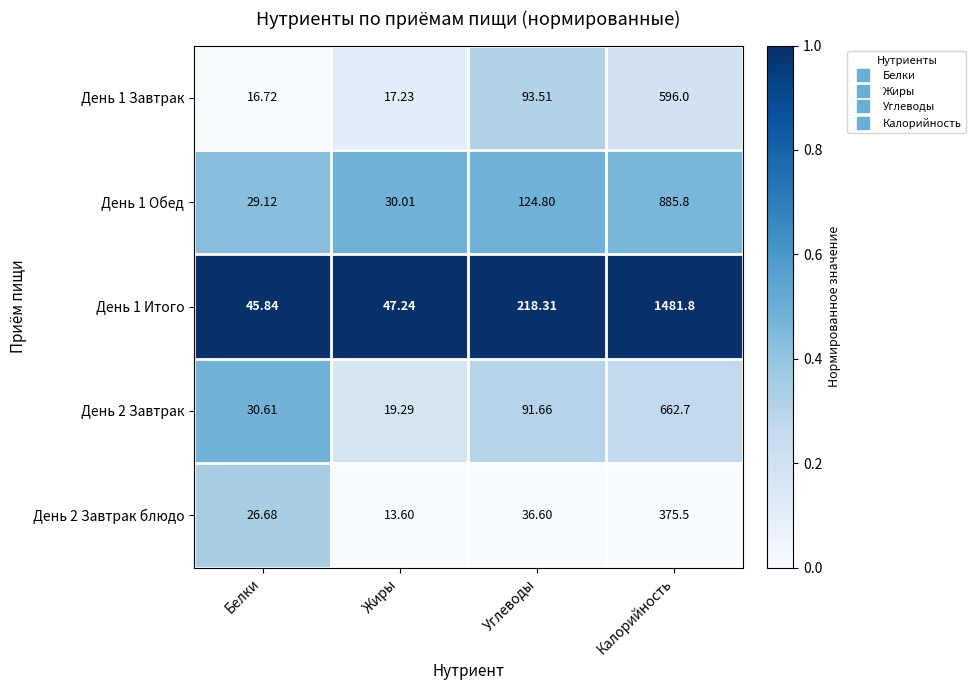

At which category is the sum across all series the highest?

Калорийность